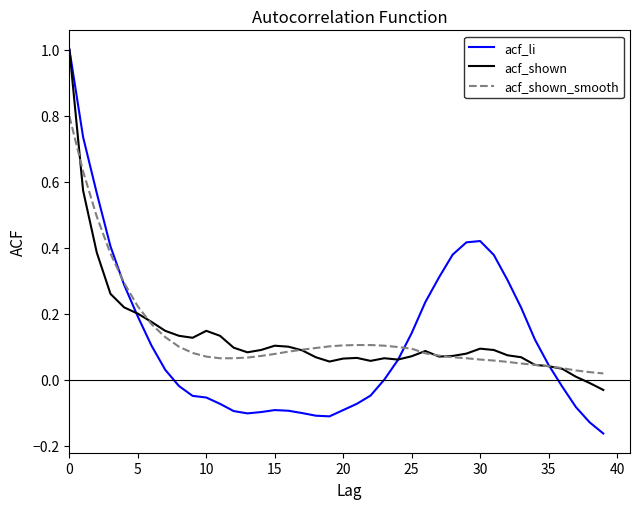

Which series has the largest range (max minus min)?

acf_li